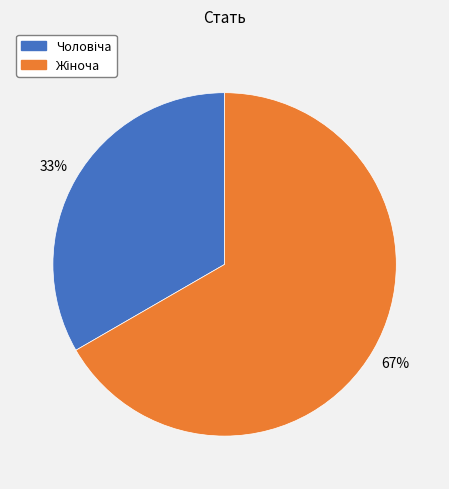

Does any single category account for the majority?

Yes